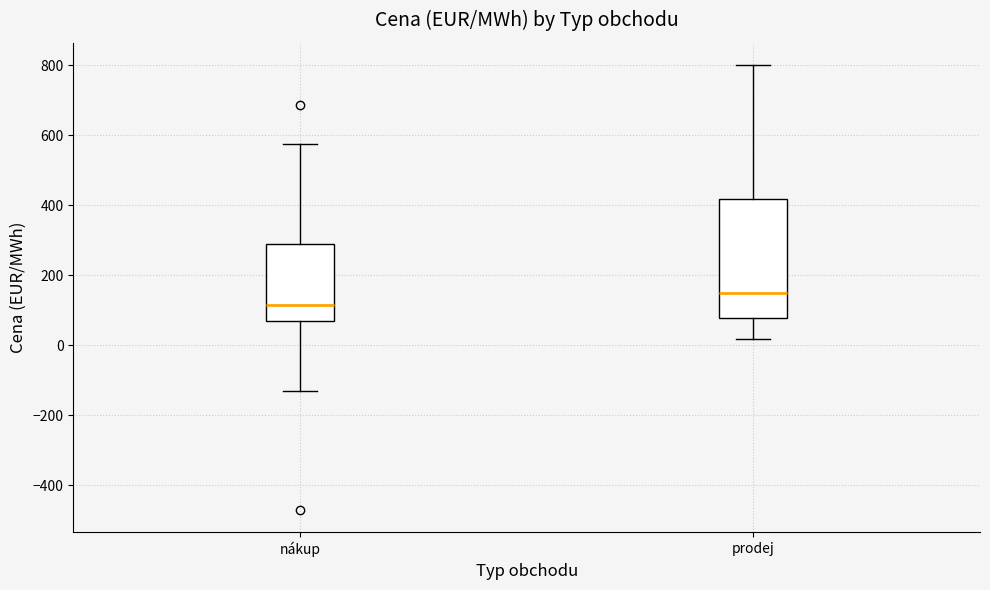

Reading left to right, read every box against the y-axis: the position of its median line, the range the box covers, and the ends of its whiskers. The values are not printed on the chart, so give them approximately, as read against the axis.

nákup: median 120, box 80 to 300, whiskers -120 to 580
prodej: median 160, box 80 to 420, whiskers 20 to 800